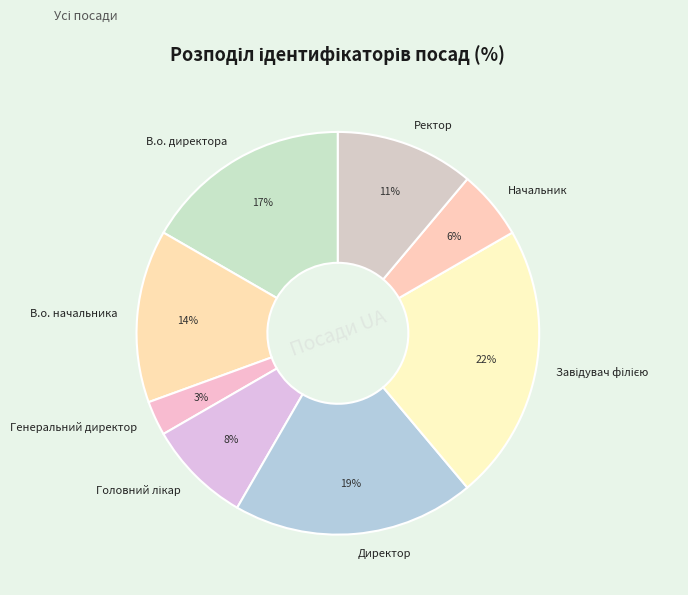

Does Директор account for over 50% of the chart?

No